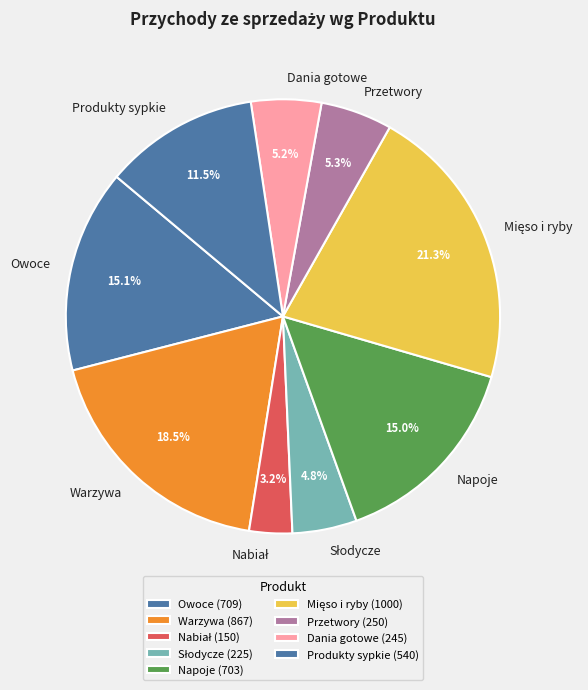

Is there a majority slice in this chart?

No